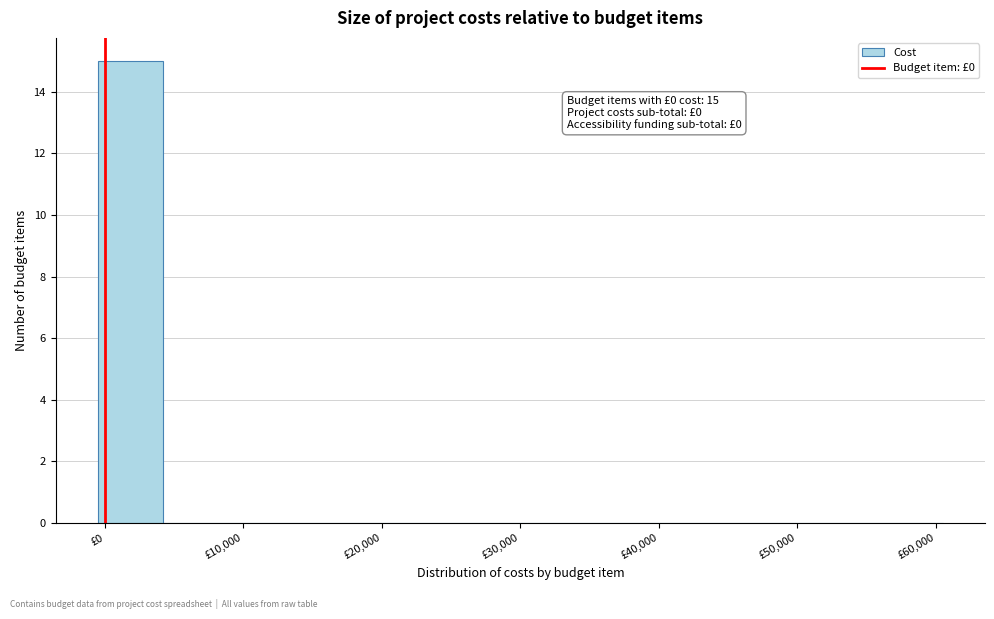

Which range on the x-axis has the tallest bar?

0 to 4000